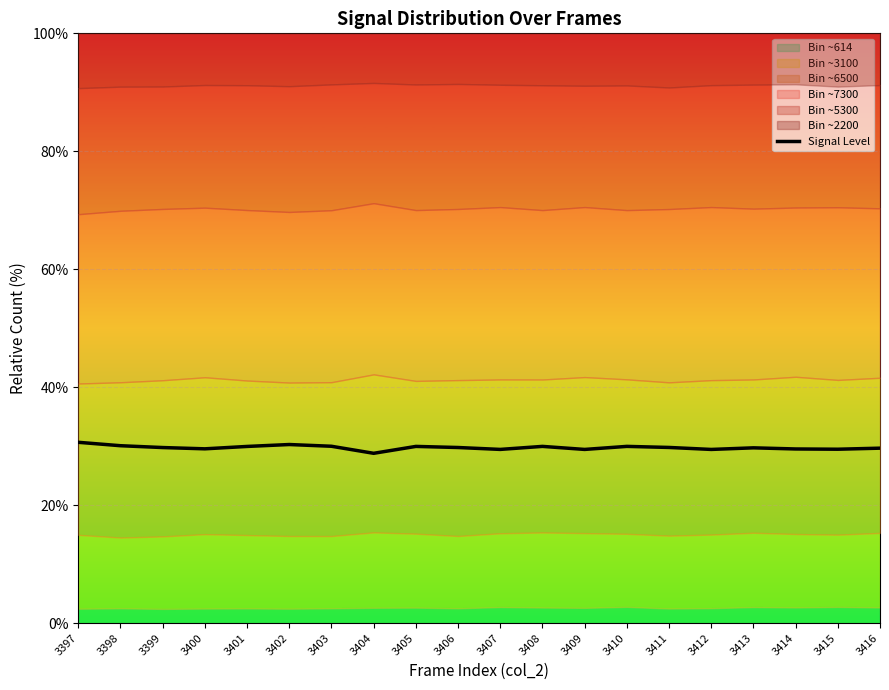

What is the difference between the maximum and minimum values?

1.9